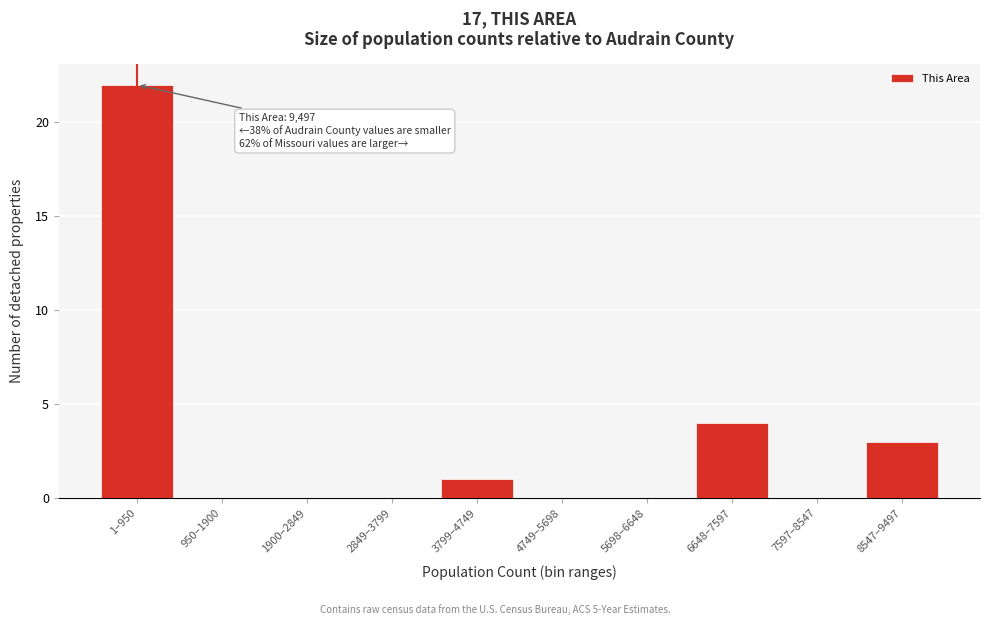

Reading left to right, what are all the values shown in this chart?

1–950=22	950–1900=0	1900–2849=0	2849–3799=0	3799–4749=1	4749–5698=0	5698–6648=0	6648–7597=4	7597–8547=0	8547–9497=3